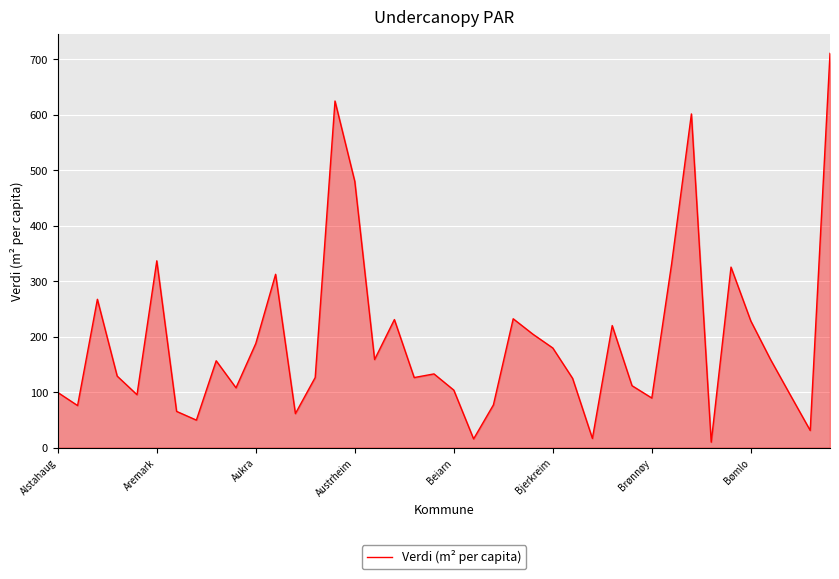

What is the greatest value displayed?

710.4